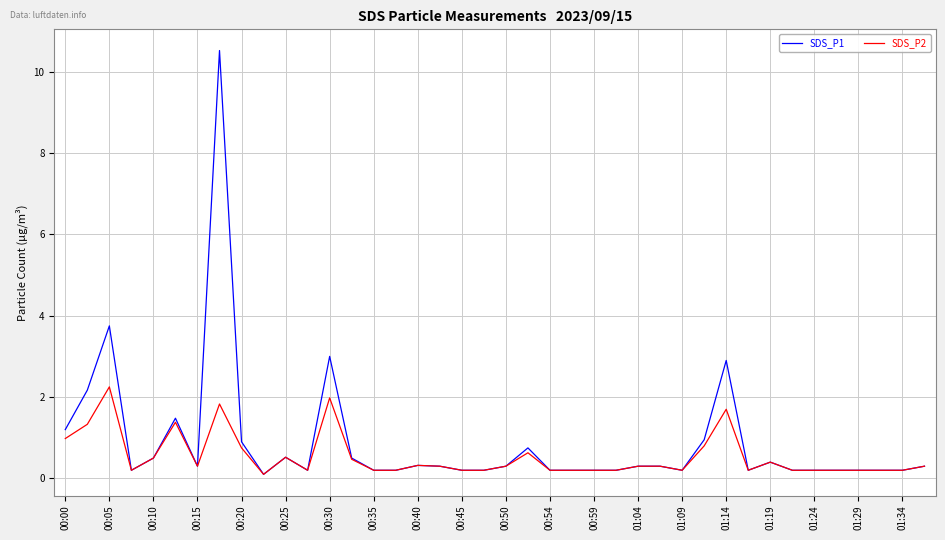

At how many categories does at least one series exceed 9?

1